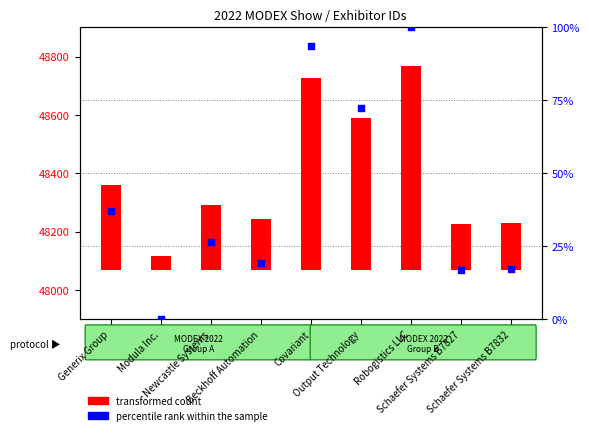

Which series reaches the maximum Y coordinate?

transformed count